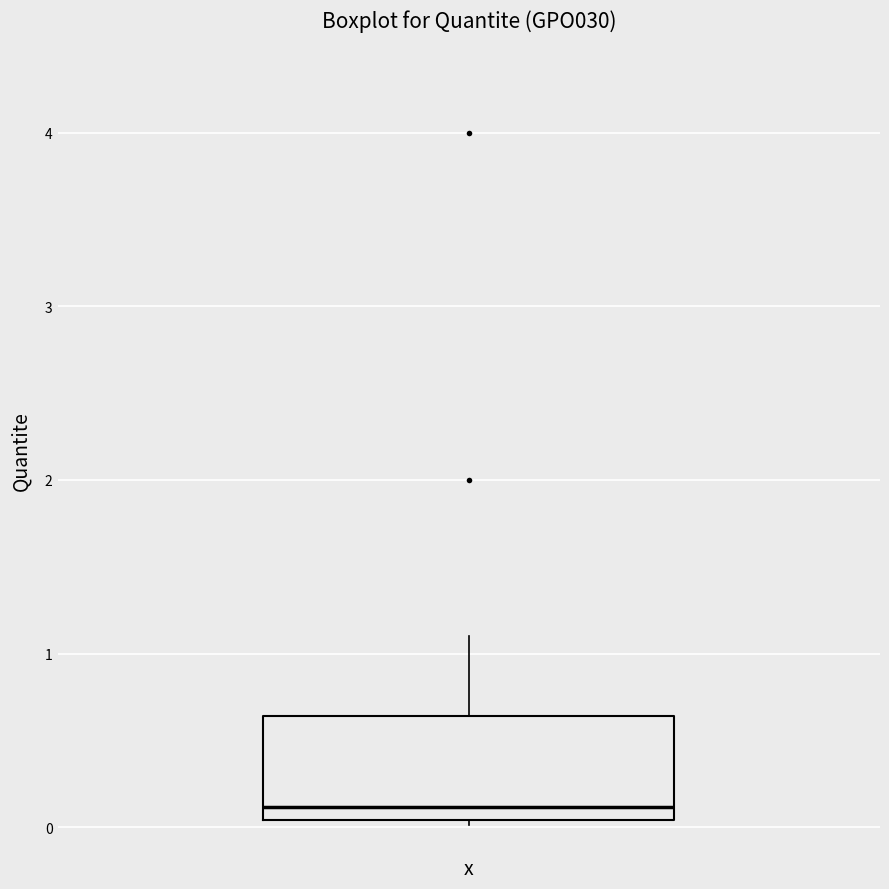

Transcribe this box plot: give where the median line is, the range the box spans, and where the two whiskers end, as read against the y-axis. The values are not printed on the chart, so give them approximately, as read against the axis.

median 0.1, box 0.0 to 0.6, whiskers 0.0 to 1.1